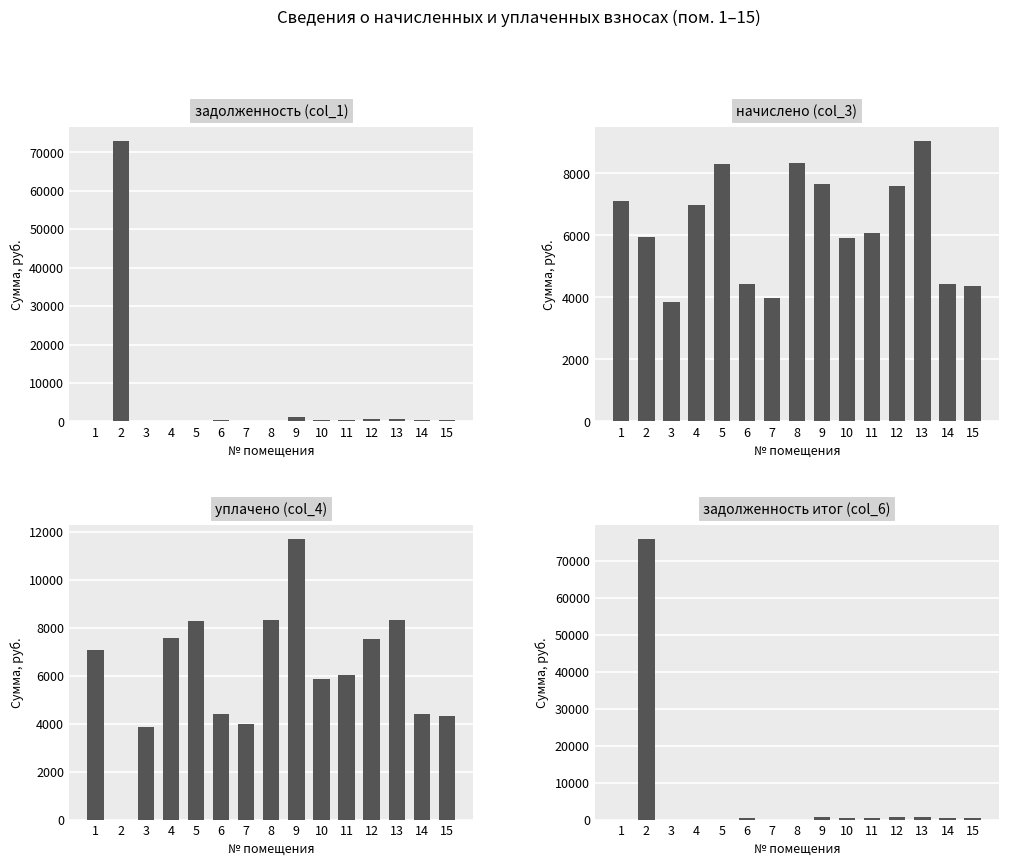

How many series are shown in this chart?

4